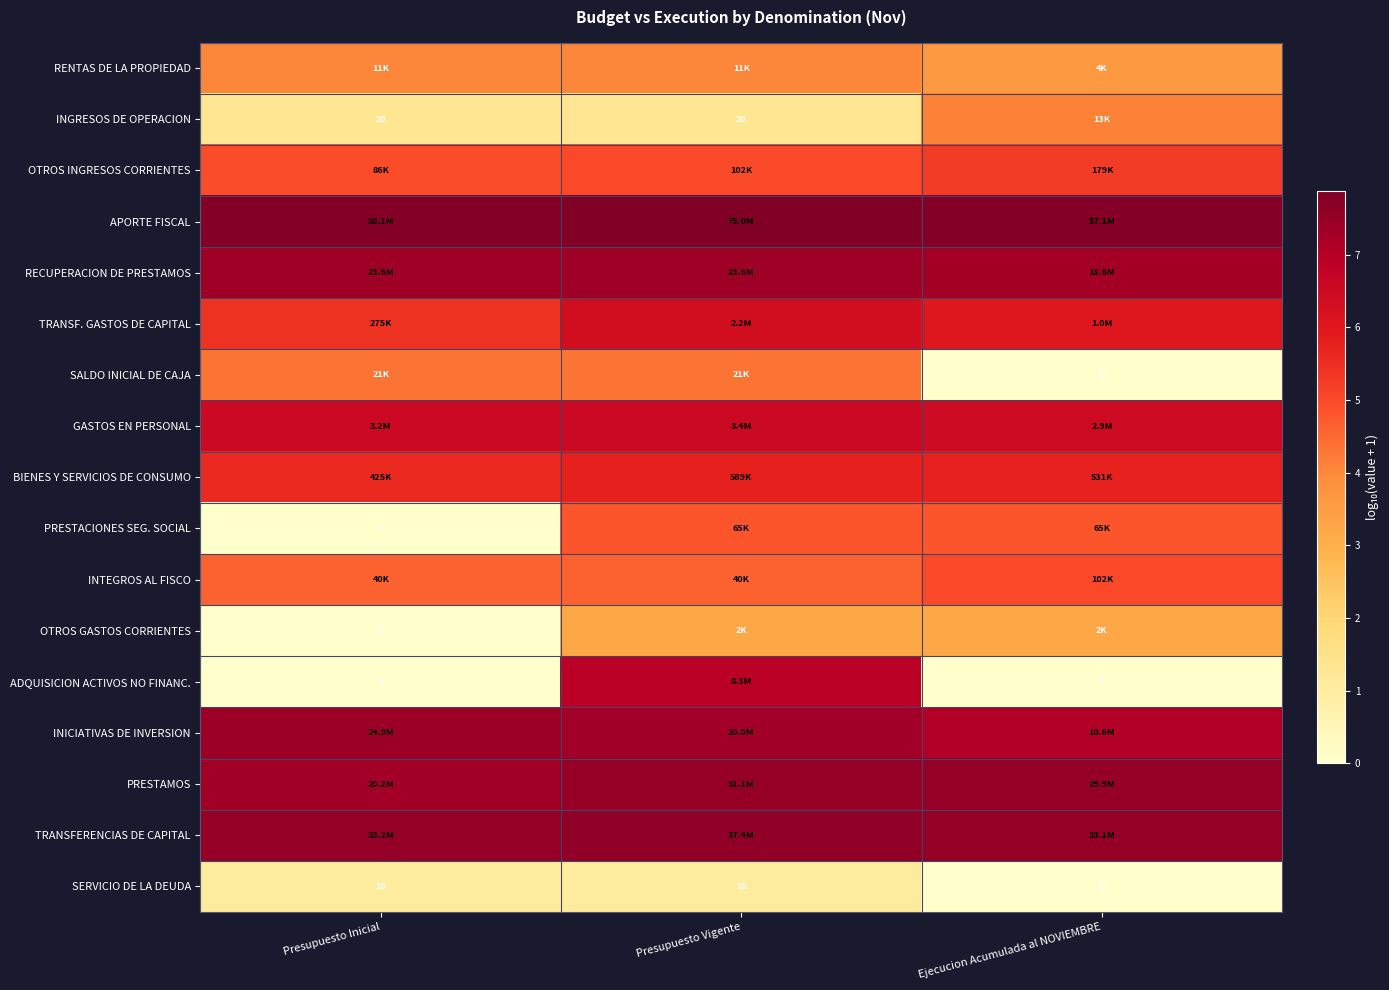

What value does the APORTE FISCAL series have at Presupuesto Inicial?

7.8